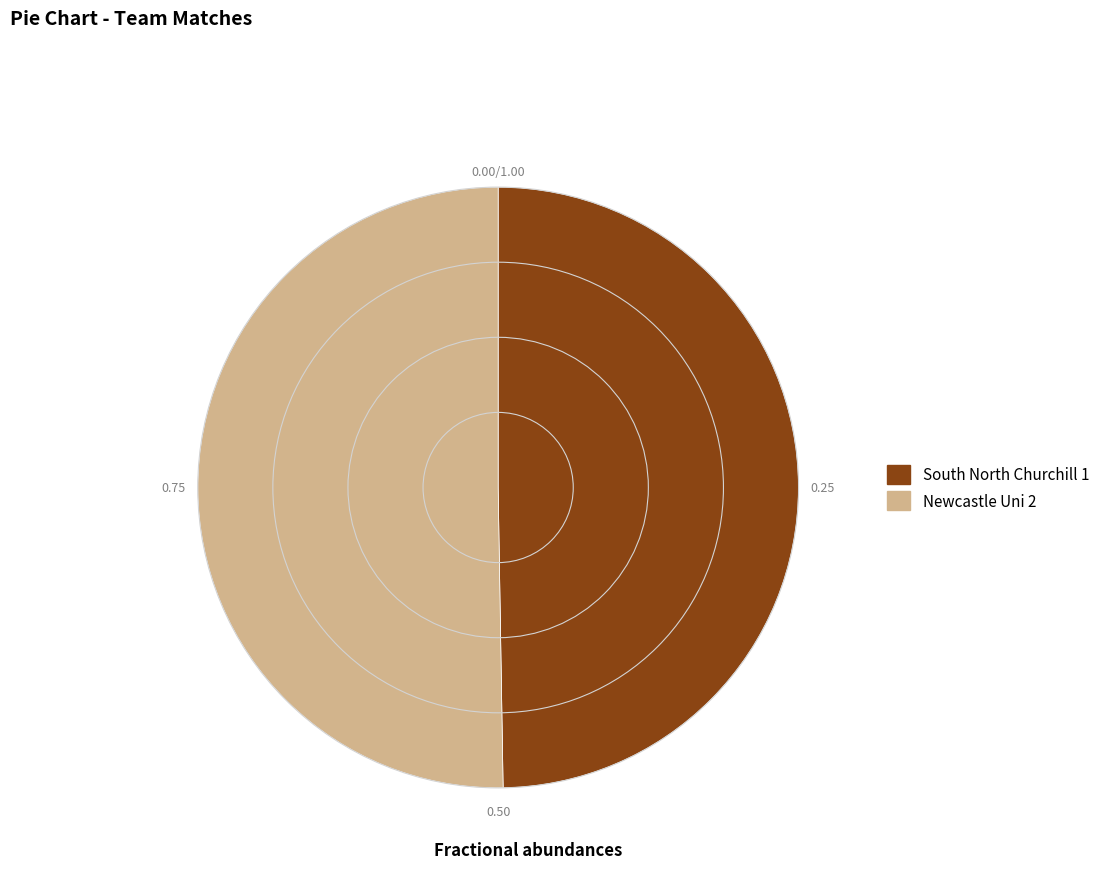

True or false: South North Churchill 1 accounts for 50% of the total.

True